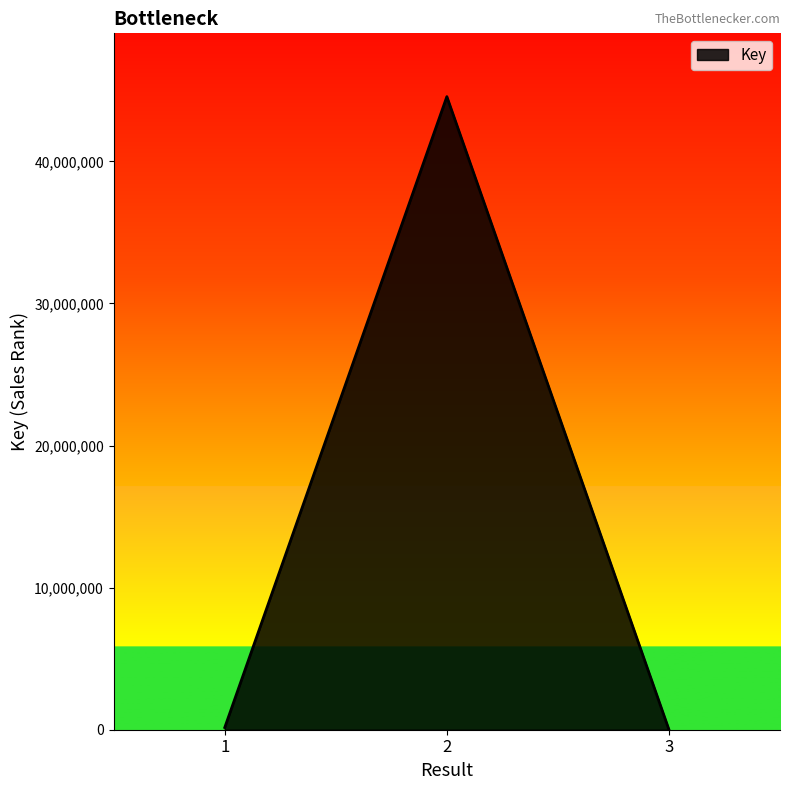

The value at 2 is 44553491. True or false?

True